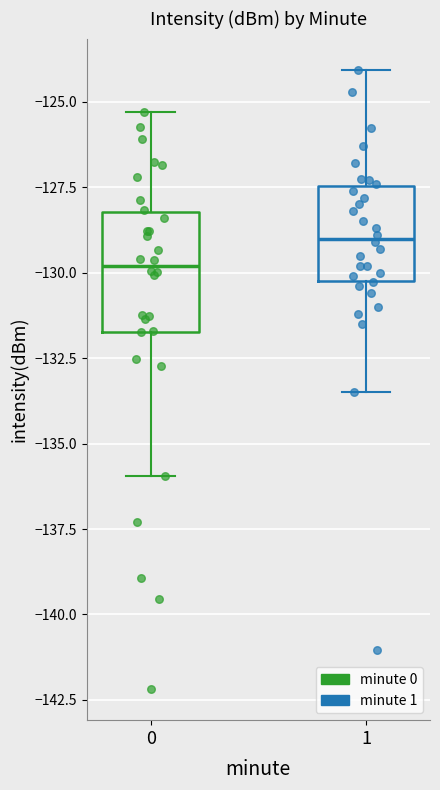

Where is the upper edge of the box at x = 1 on the y-axis? The values are not printed on the chart, so give them approximately, as read against the axis.

-127.5